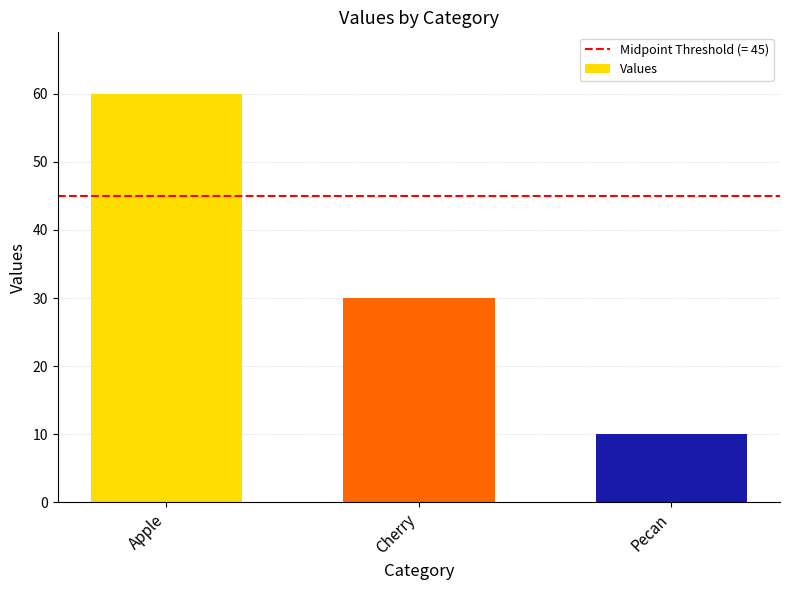

How many values are between 10 and 60?

3